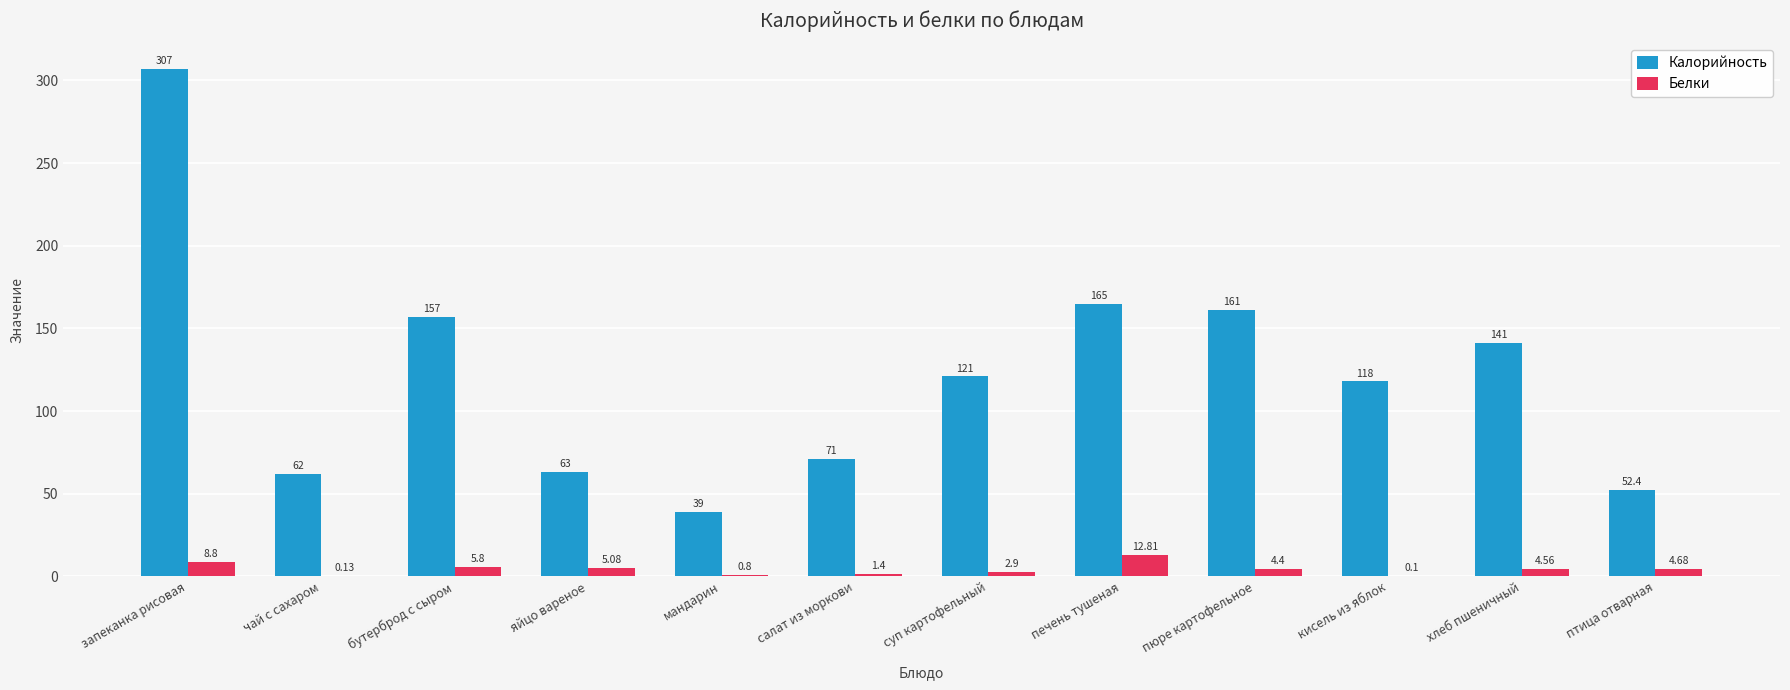

What is the spread (max minus min) of values at кисель из яблок?

117.9